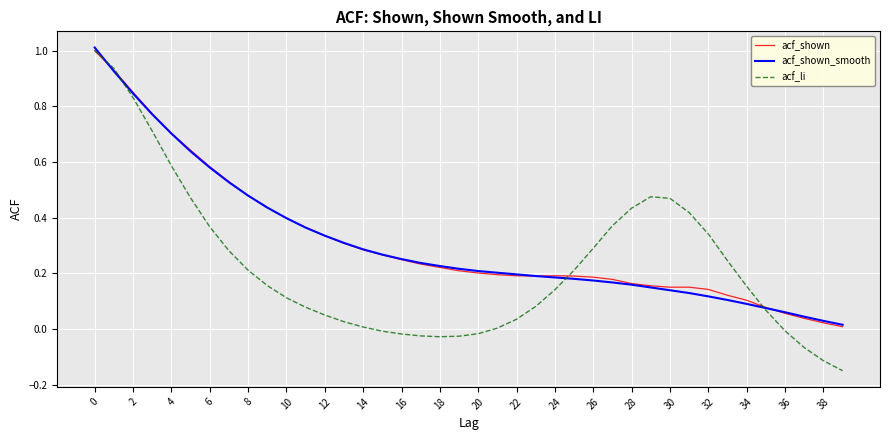

What is the greatest value displayed?

1.0